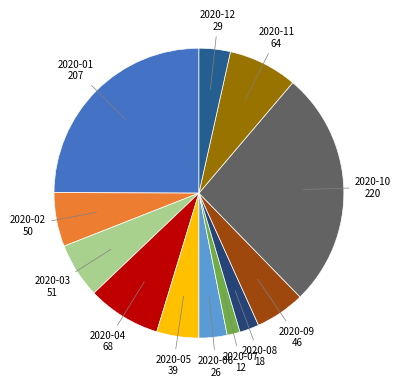

How many segments does this pie chart have?

12